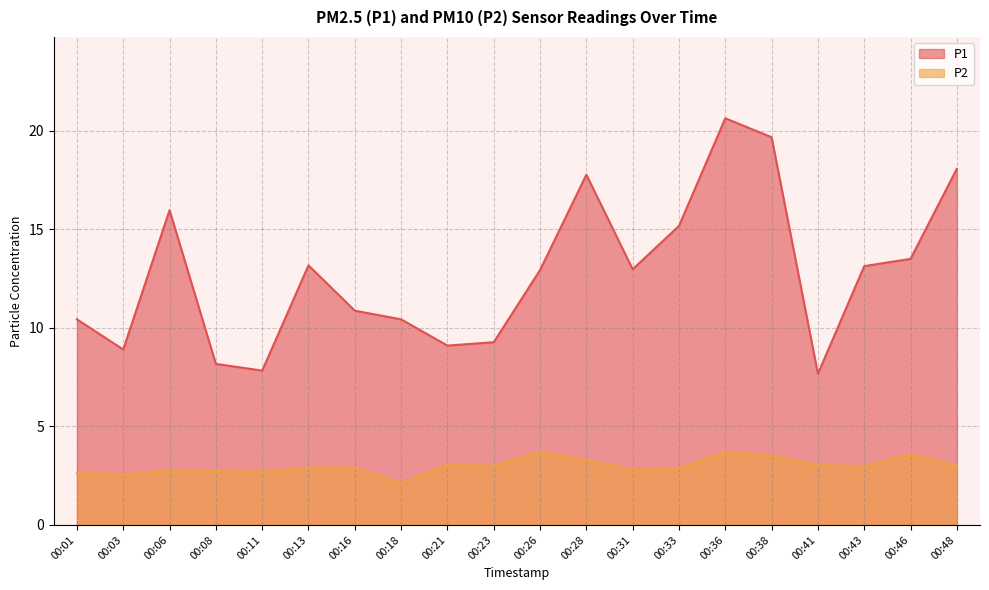

Rank the series by their maximum value, from highest to lowest.

P1, P2